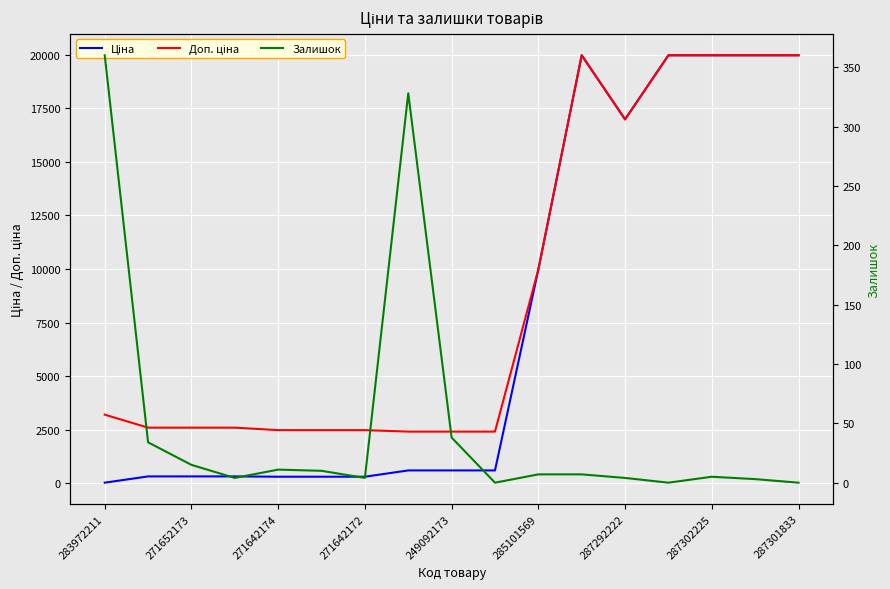

Is it true that Доп. ціна equals 3436.6 at 271652173?

False